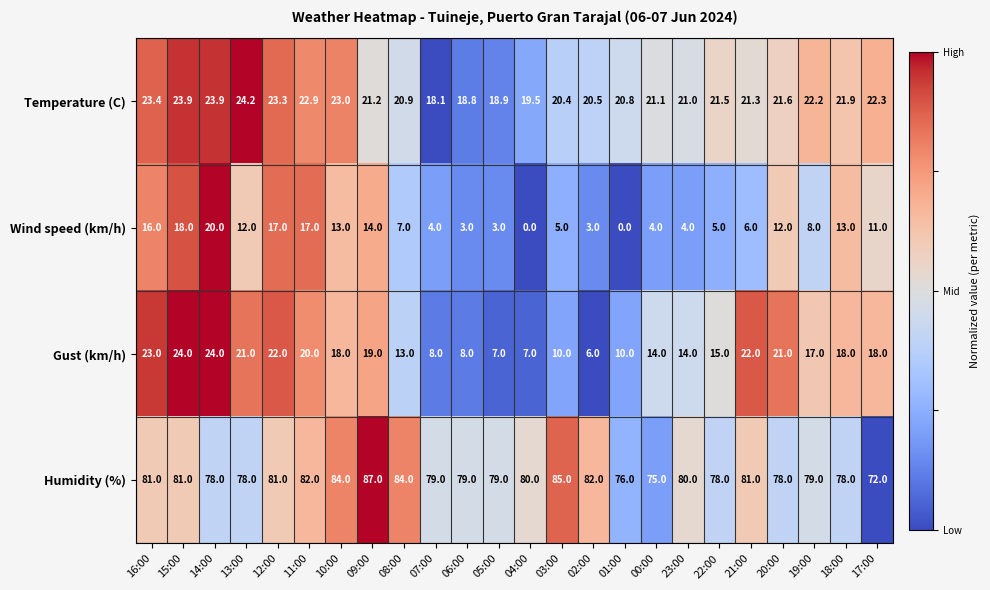

What is the lowest value of the Humidity (%) series?

72.0